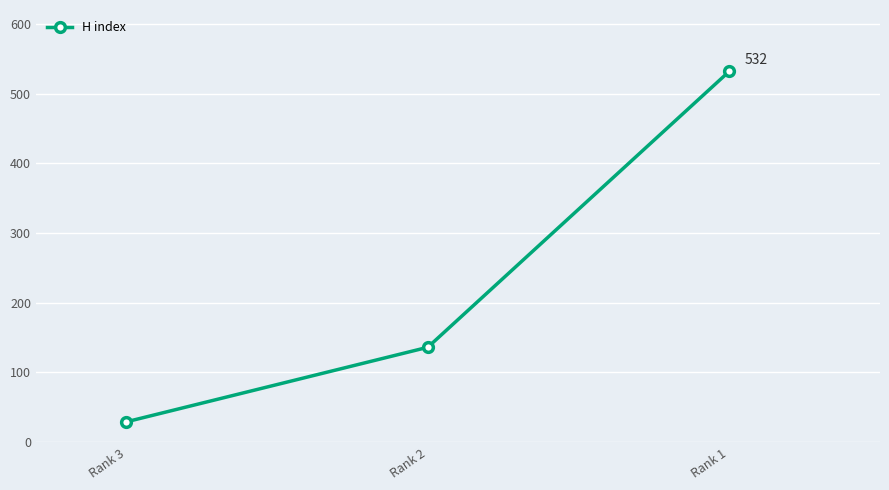

At which label is the value closest to 280?

Rank 2